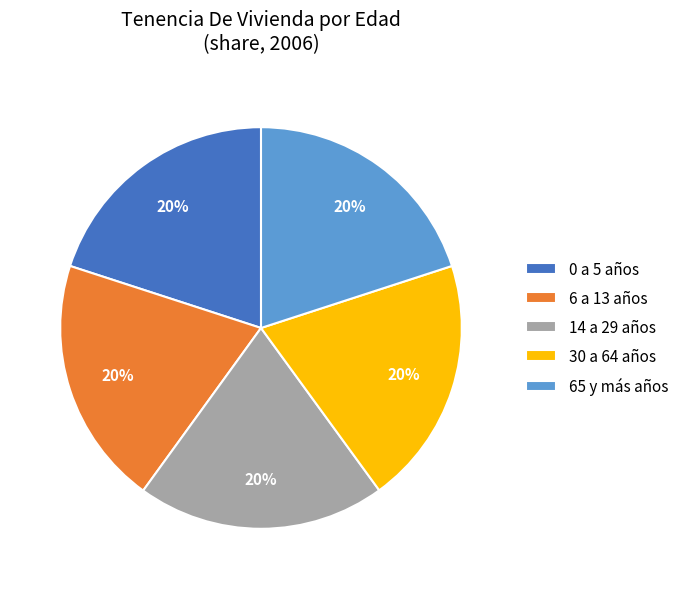

Count the number of slices in the pie.

5